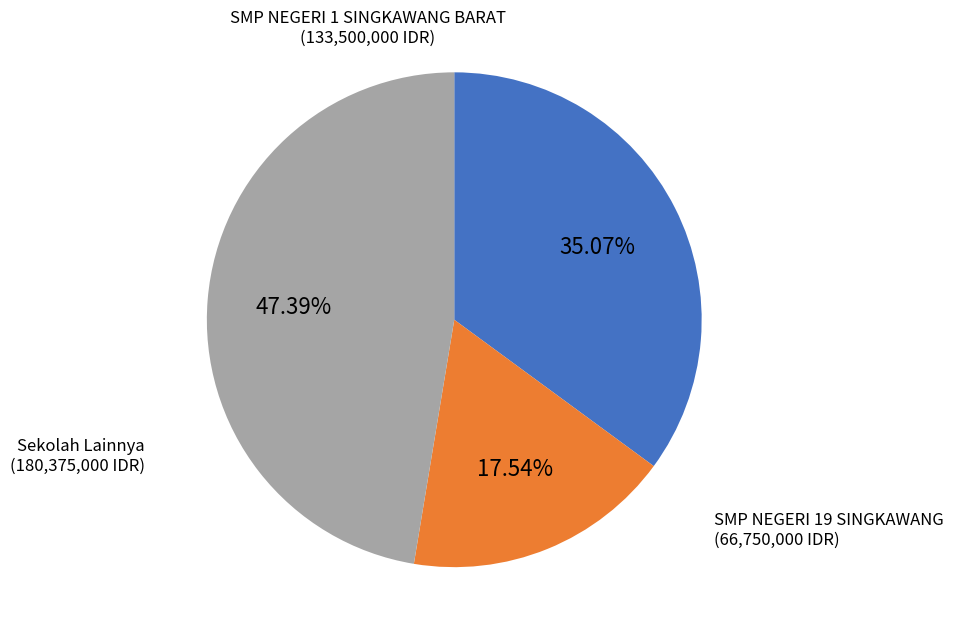

Does any single category account for the majority?

No